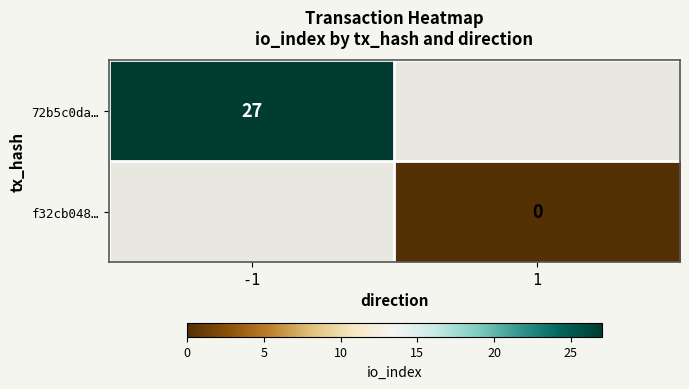

Is the value of 72b5c0da… at -1 greater than the value of f32cb048… at 1?

Yes